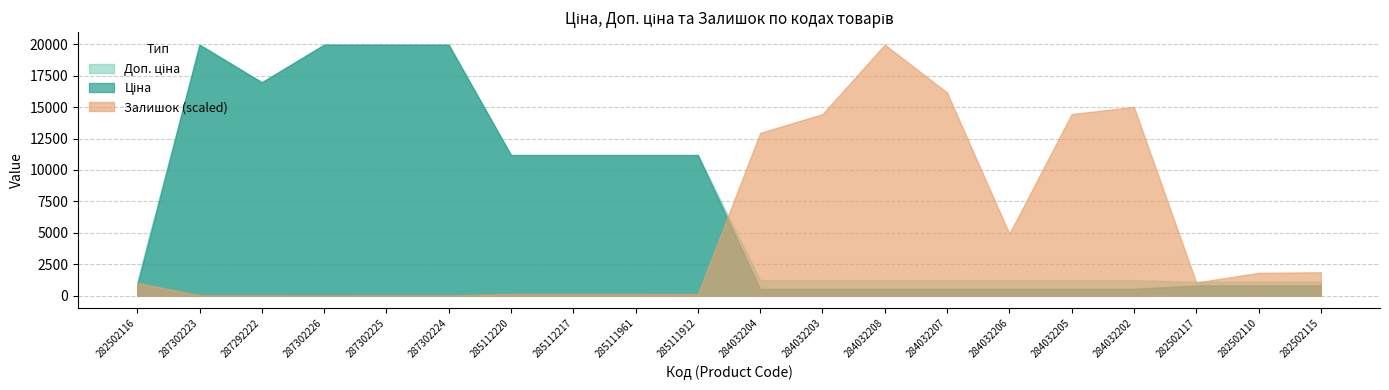

How many intersections are there between Залишок and Ціна?

2